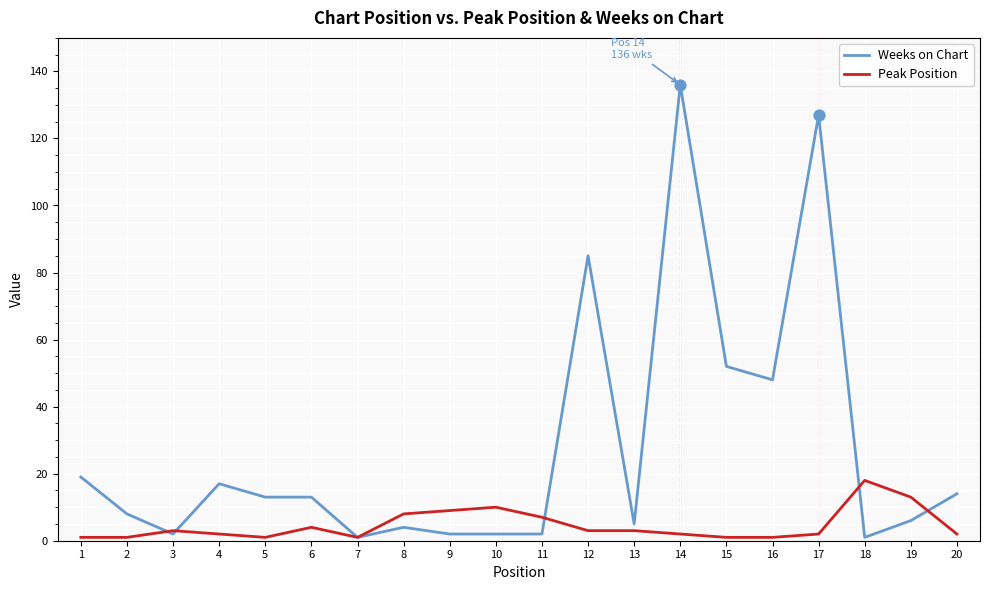

Is the value of Peak Position at 6 greater than the value of Weeks on Chart at 1?

No